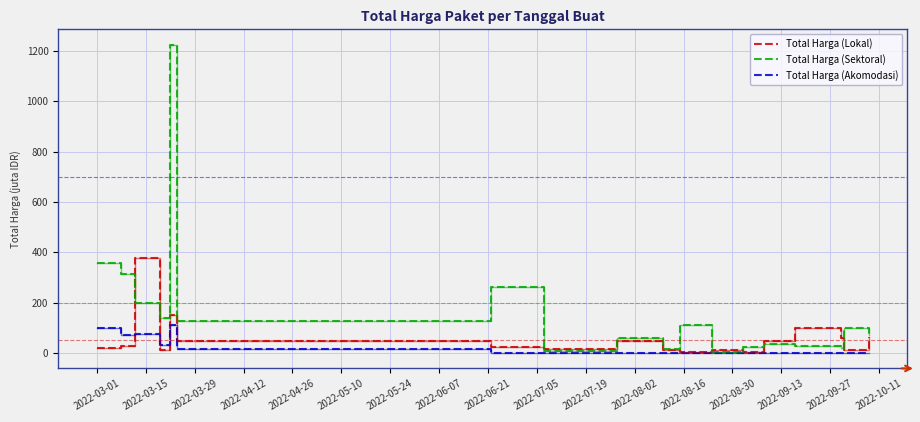

Which series has the widest spread of values?

Total Harga (Sektoral)